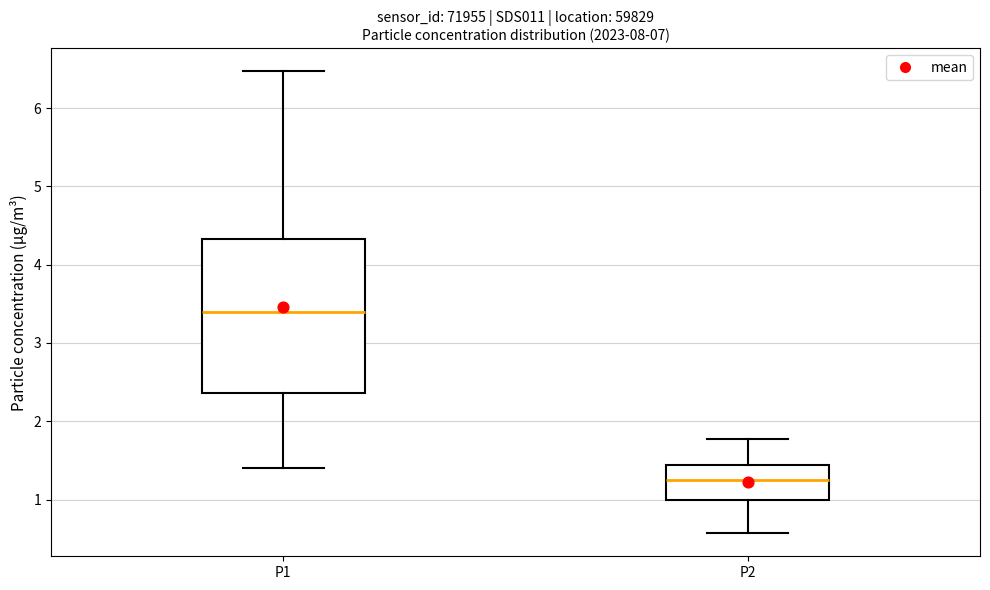

Reading left to right, transcribe this box plot: for each box, give where its median line is, the range the box spans, and where its two whiskers end, as read against the y-axis. The values are not printed on the chart, so give them approximately, as read against the axis.

P1: median 3.4, box 2.4 to 4.3, whiskers 1.4 to 6.5
P2: median 1.3, box 1.0 to 1.4, whiskers 0.6 to 1.8